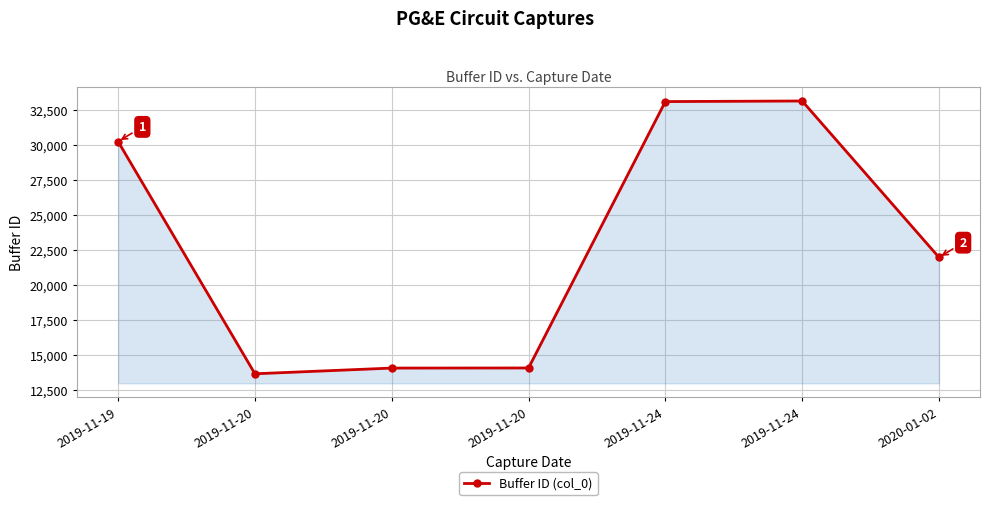

How many values are below 21957?

3